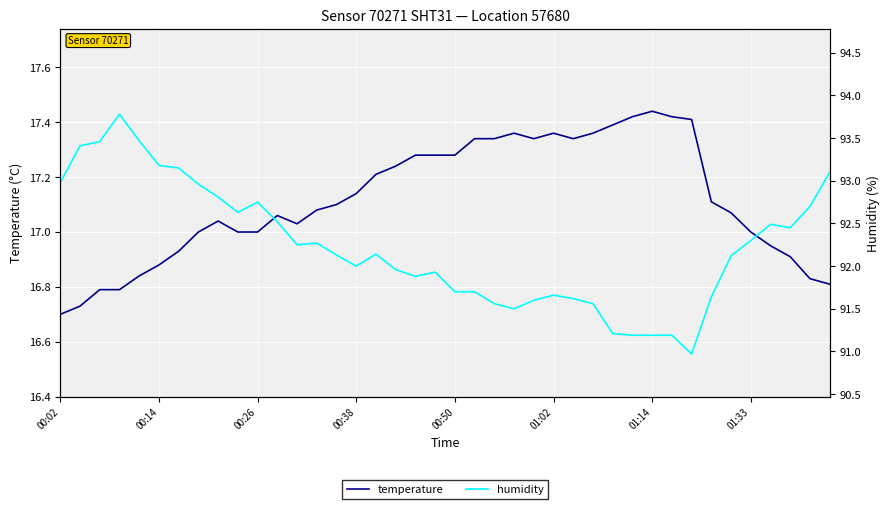

Between 10 and 14, which series saw the biggest shift?

humidity